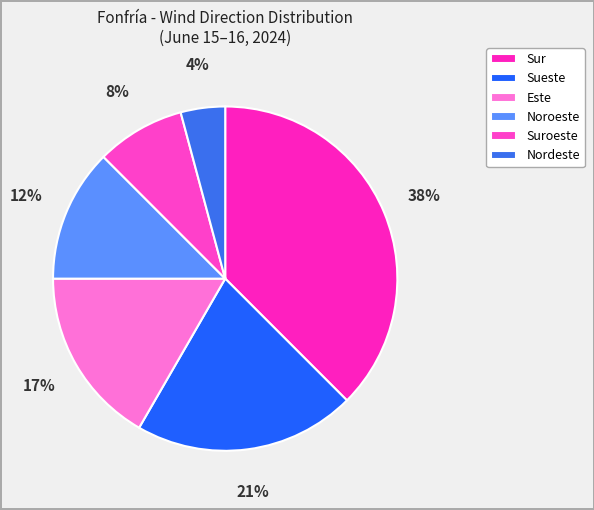

Count the number of slices in the pie.

6